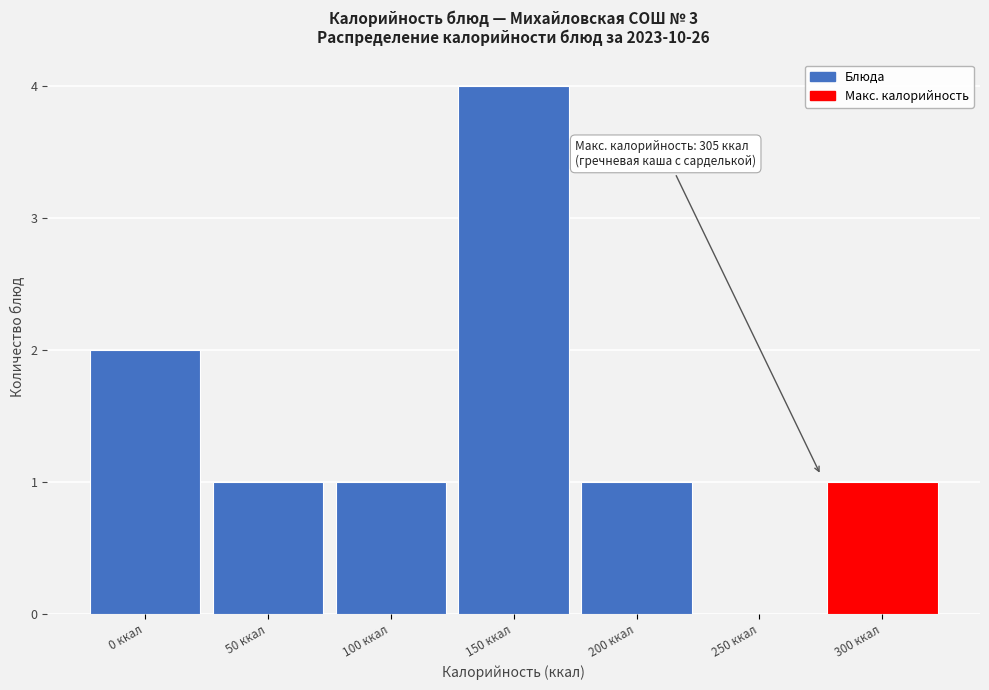

Reading right to left, what are all the values shown in this chart?

300 ккал=1	250 ккал=0	200 ккал=1	150 ккал=4	100 ккал=1	50 ккал=1	0 ккал=2